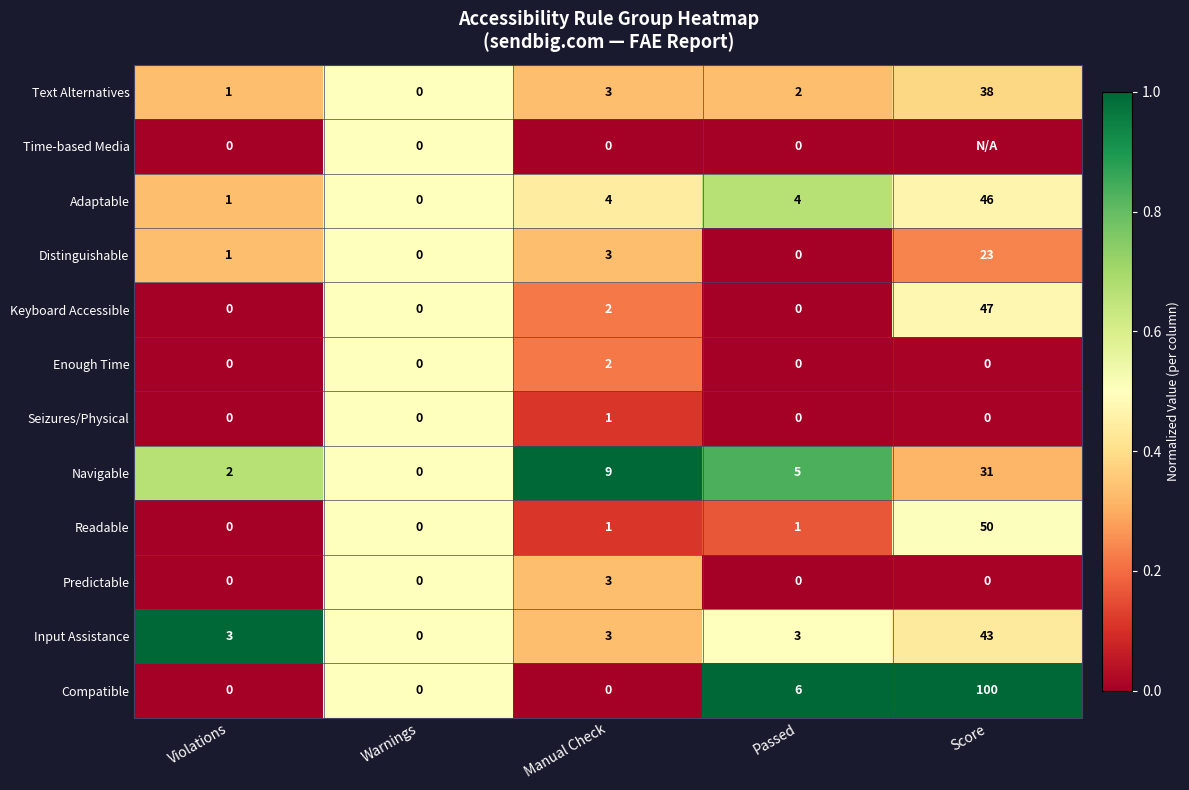

What is the total value across all series at Passed?

21